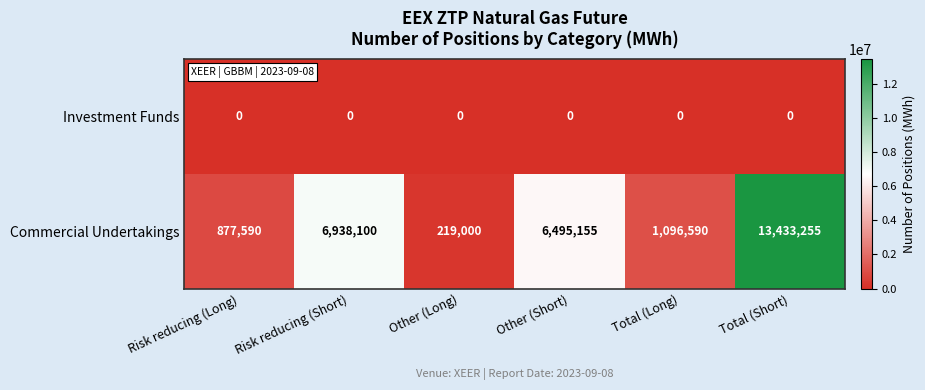

Reading left to right, what are all the values shown in this chart?

Investment Funds: 0	0	0	0	0	0
Commercial Undertakings: 877590	6938100	219000	6495155	1096590	13433255